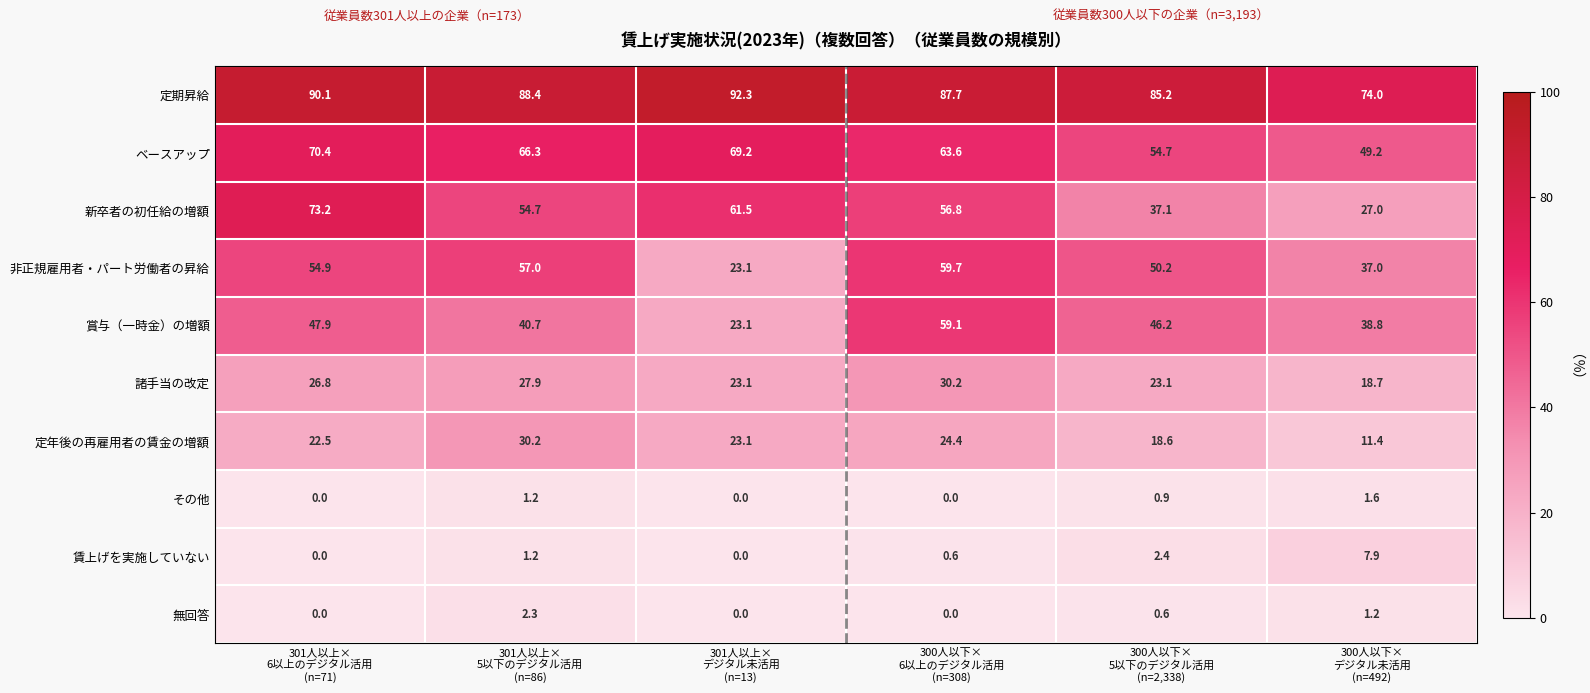

What is the total value across all series at 300人以下×
5以下のデジタル活用
(n=2,338)?

319.0